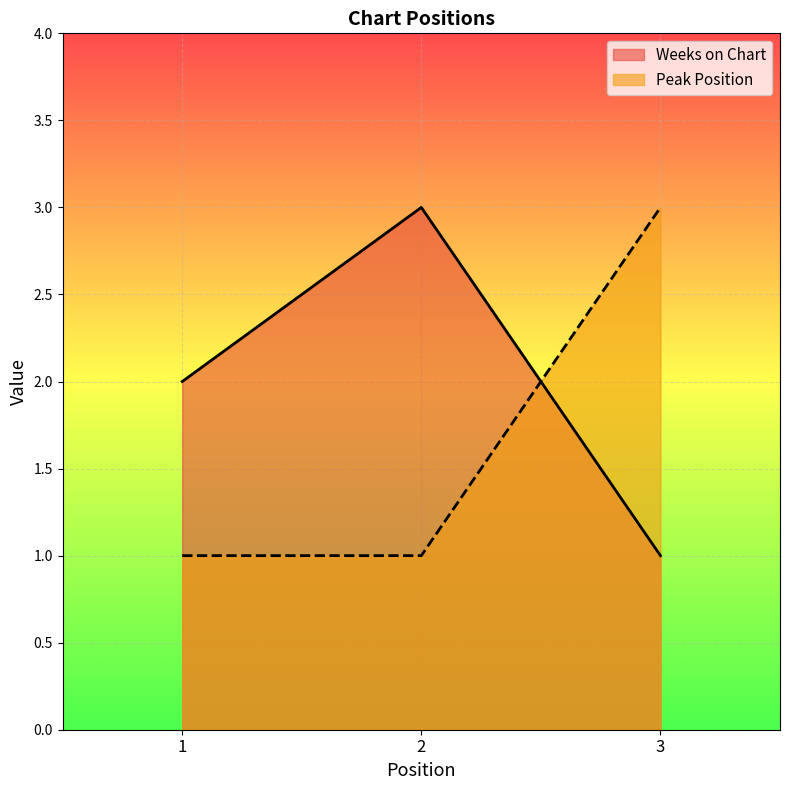

How many Peak Position values are between 1 and 3?

3